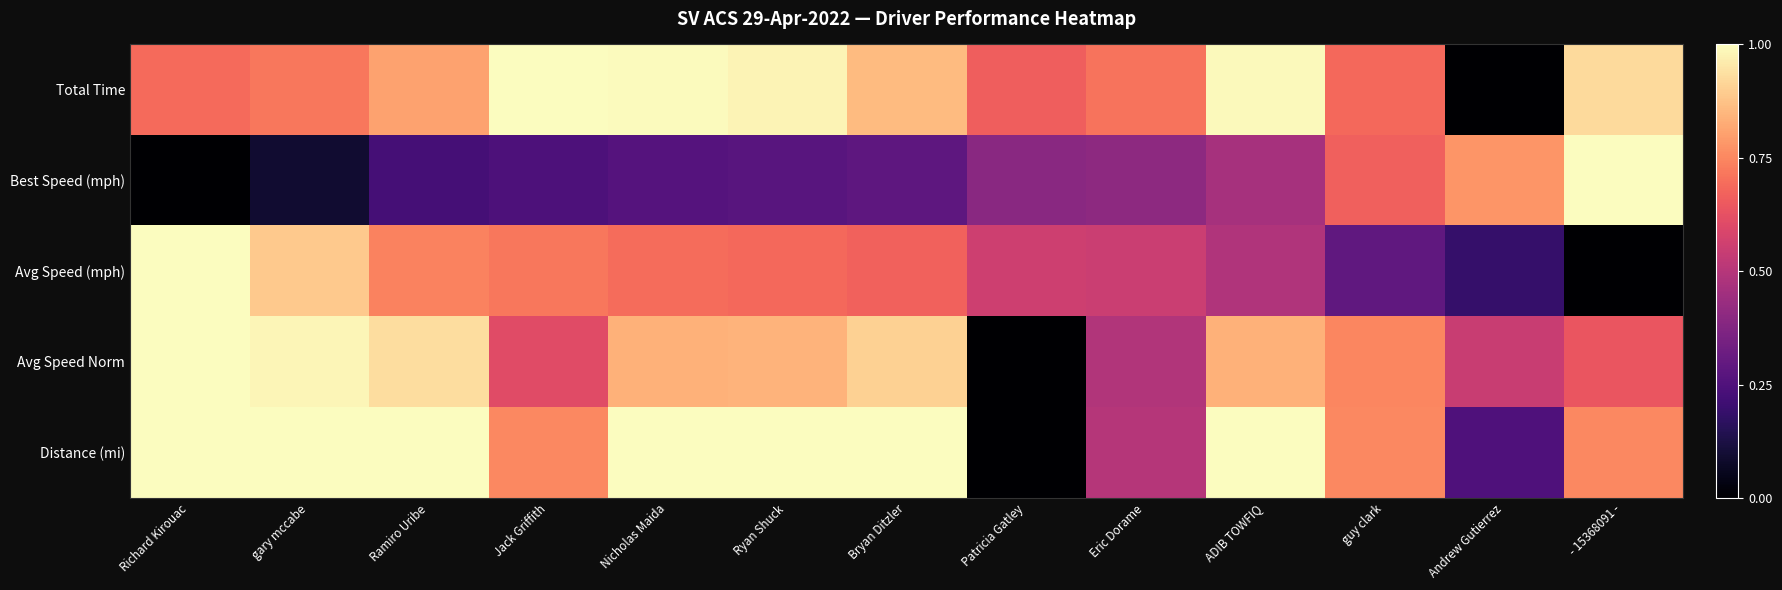

What is the difference between the highest and lowest values at Patricia Gatley?

0.7